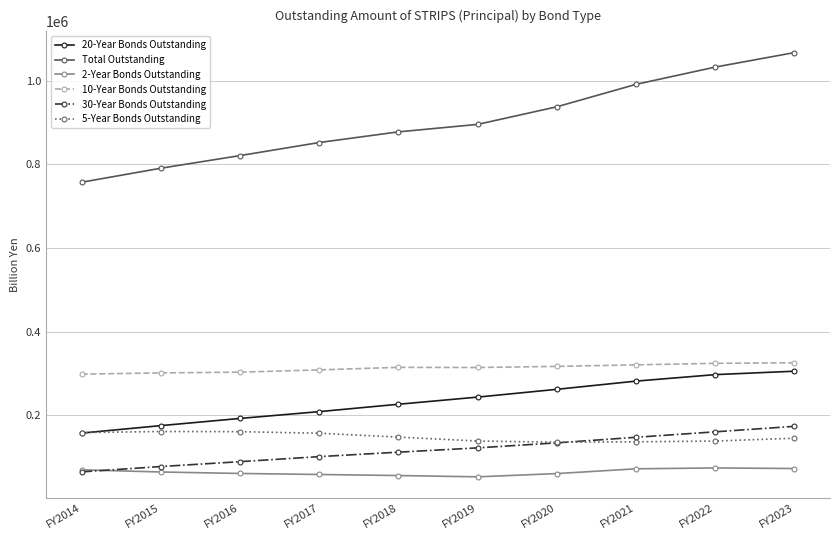

What is the value of the 2-Year Bonds Outstanding point at the 4th from the left?

57975.4